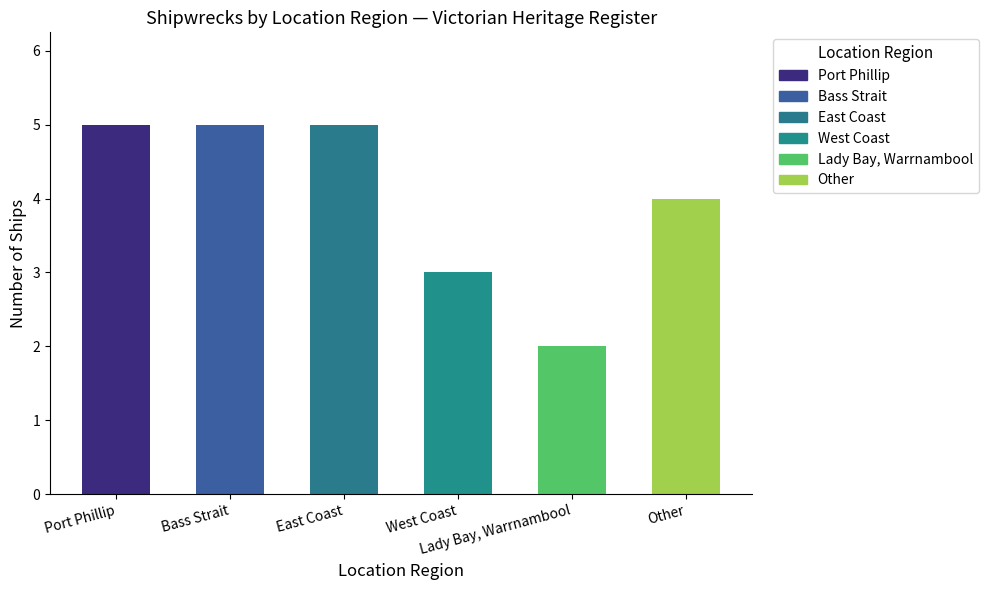

What is the ratio of the value at Port Phillip to the value at East Coast?

1.0